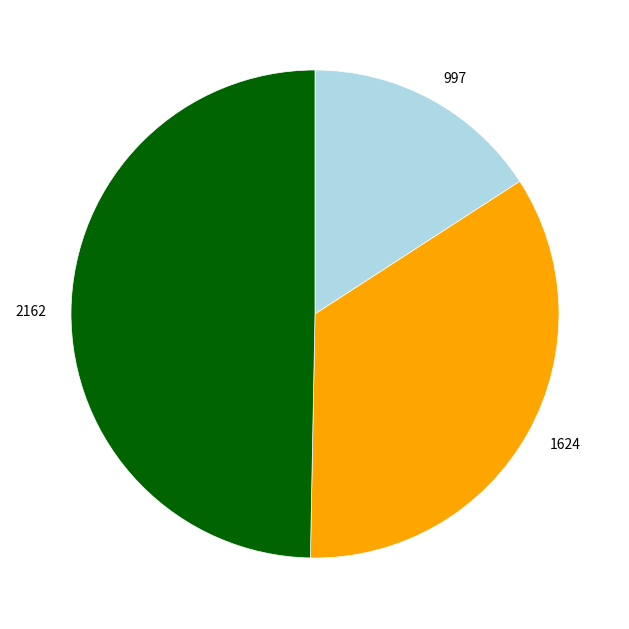

True or false: 1624 accounts for 41% of the total.

False